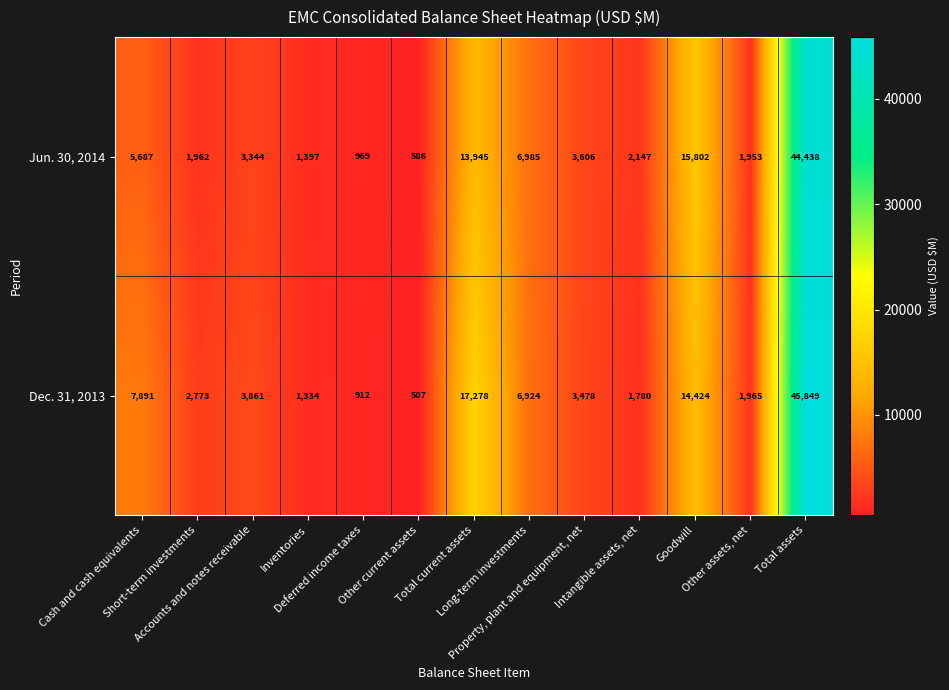

What is the difference between the second highest and minimum values in the Jun. 30, 2014 series?

15216